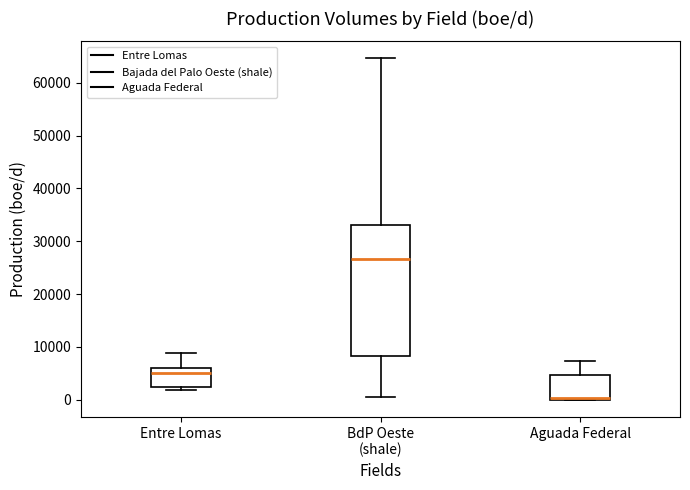

Comparing the boxes themselves (not the whiskers), which one is the tallest?

BdP Oeste (shale)